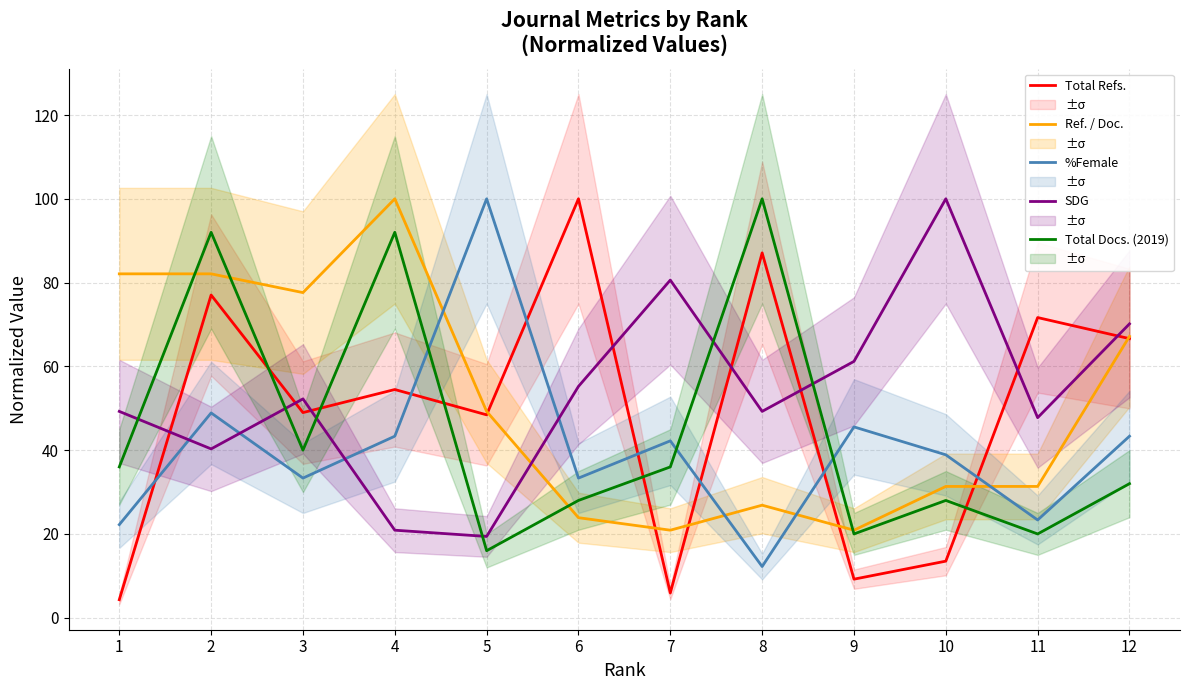

What is the minimum value for %Female?

12.2